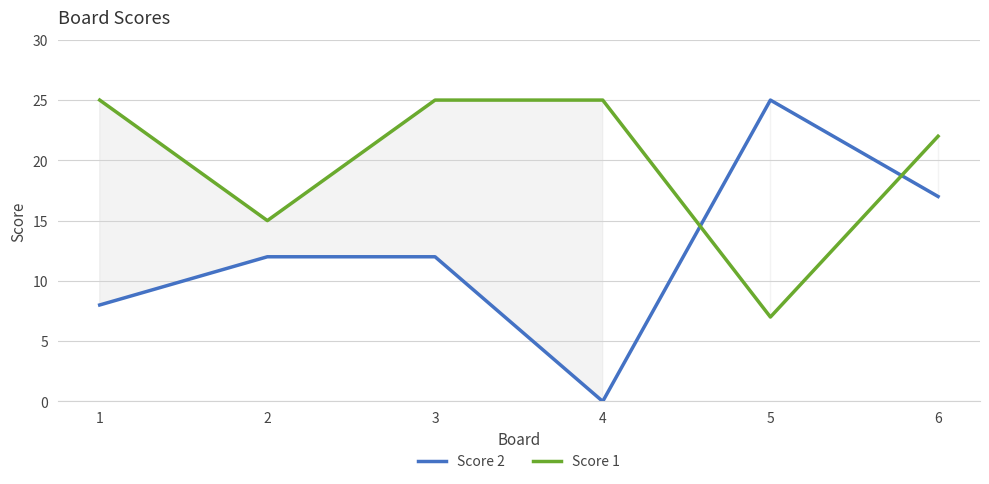

Is it true that Score 1 equals 23 at 2?

False